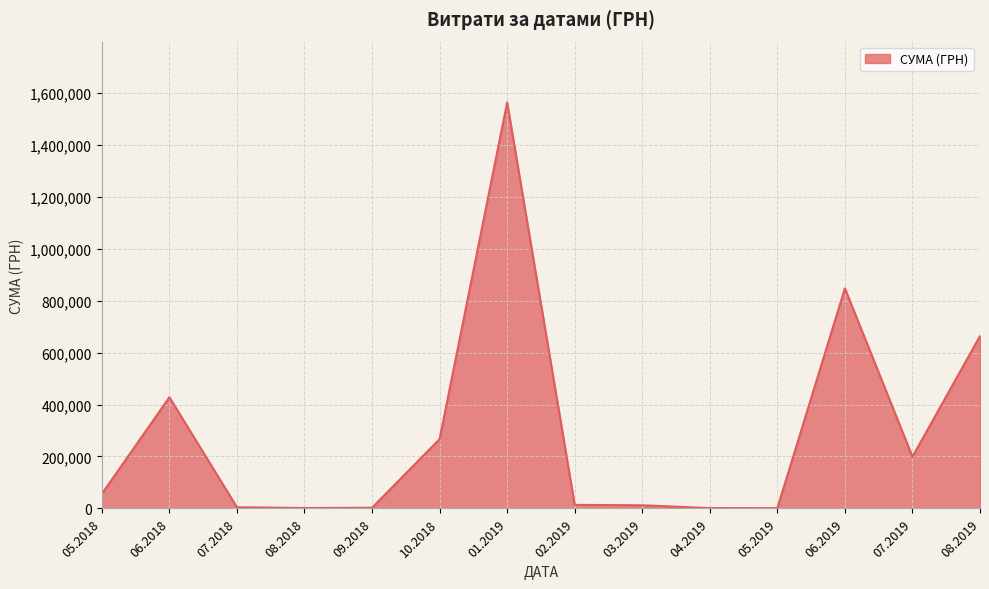

What is the maximum value shown in the chart?

1562241.6